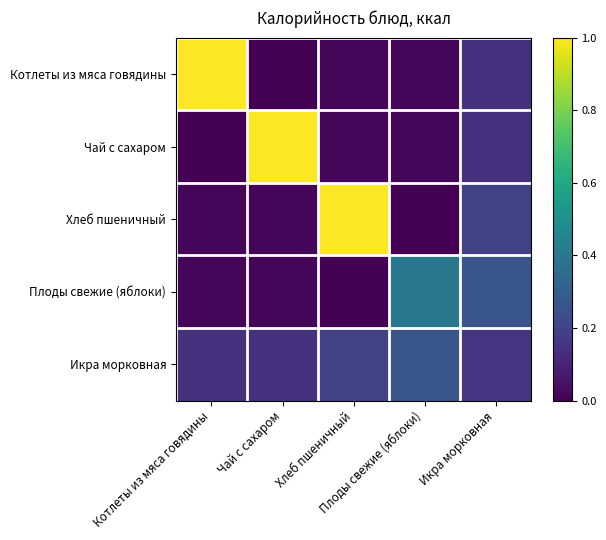

Which series has the widest spread of values?

Котлеты из мяса говядины